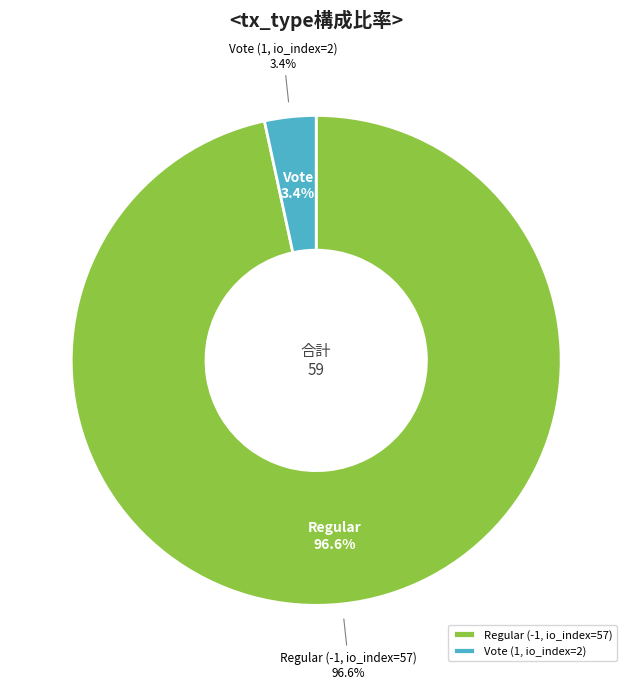

Is there a majority slice in this chart?

Yes